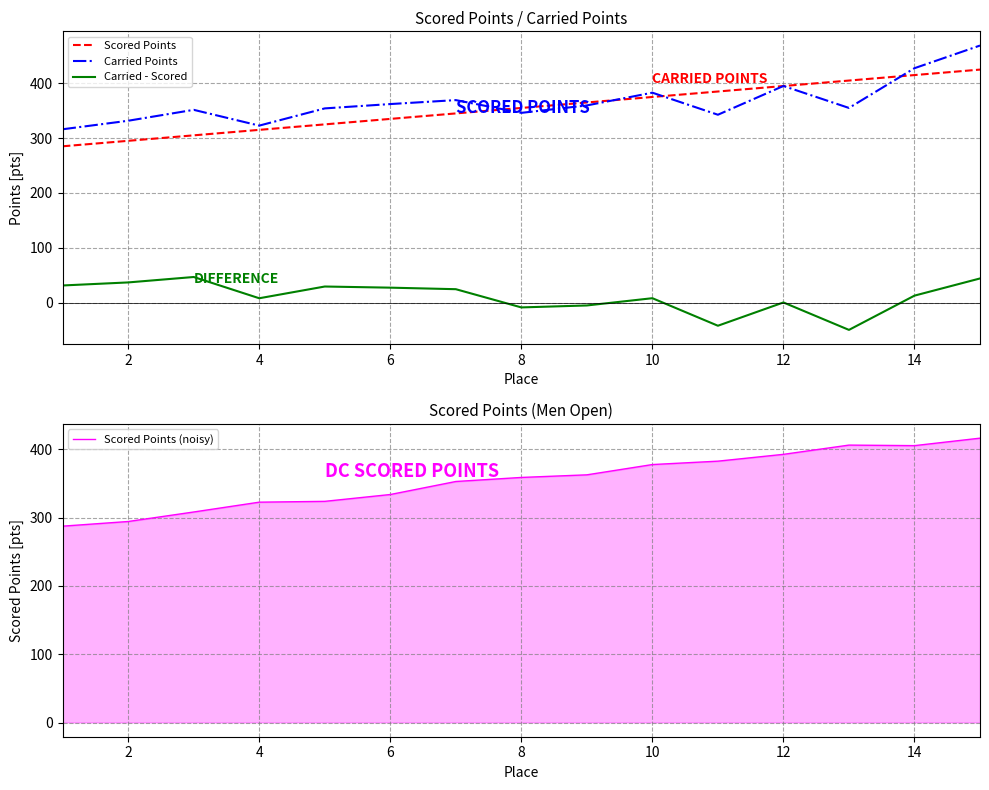

Which series has the widest spread of values?

Carried Points